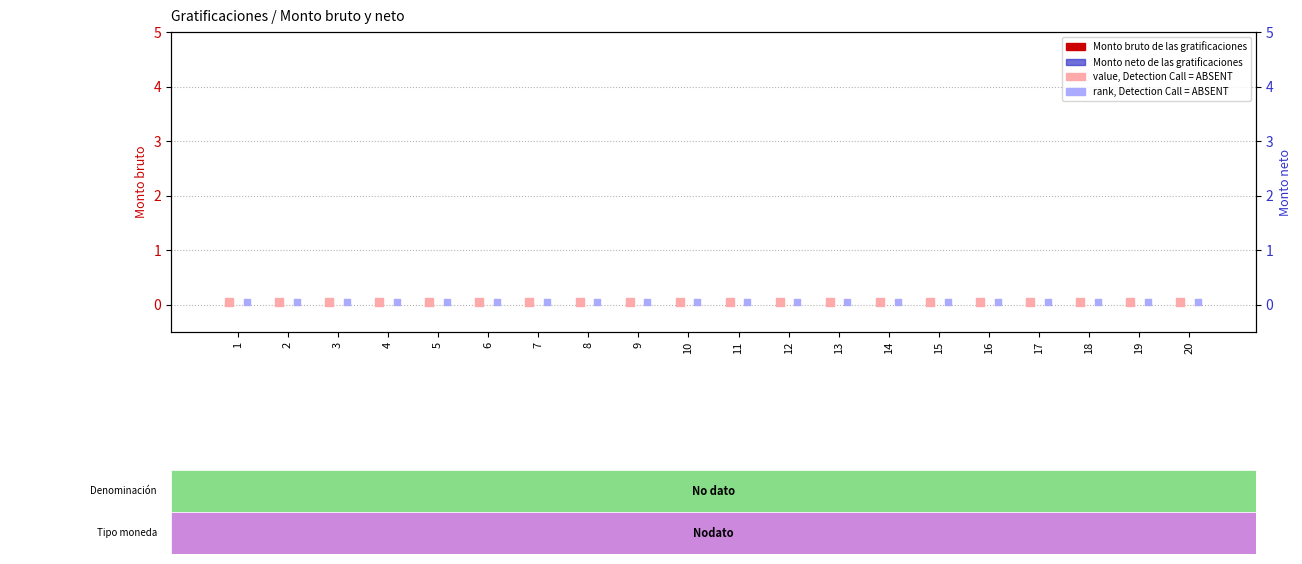

At how many categories does at least one series exceed 0?

20